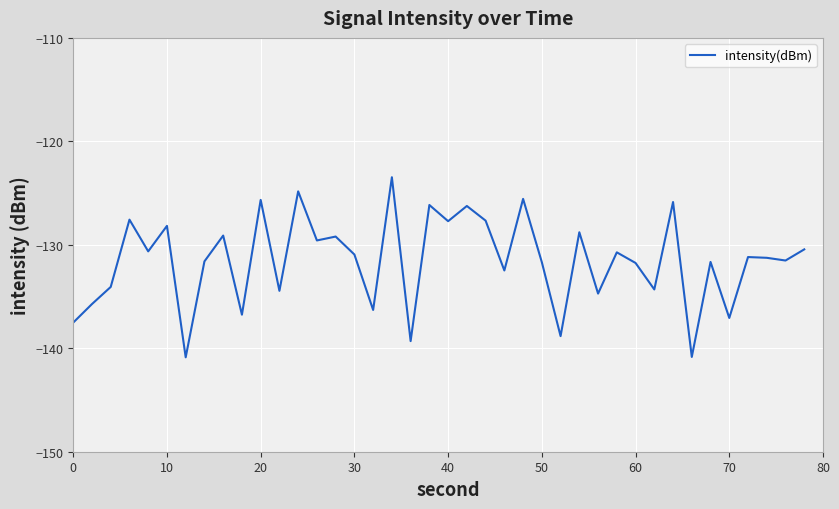

How many lines are shown in the chart?

1